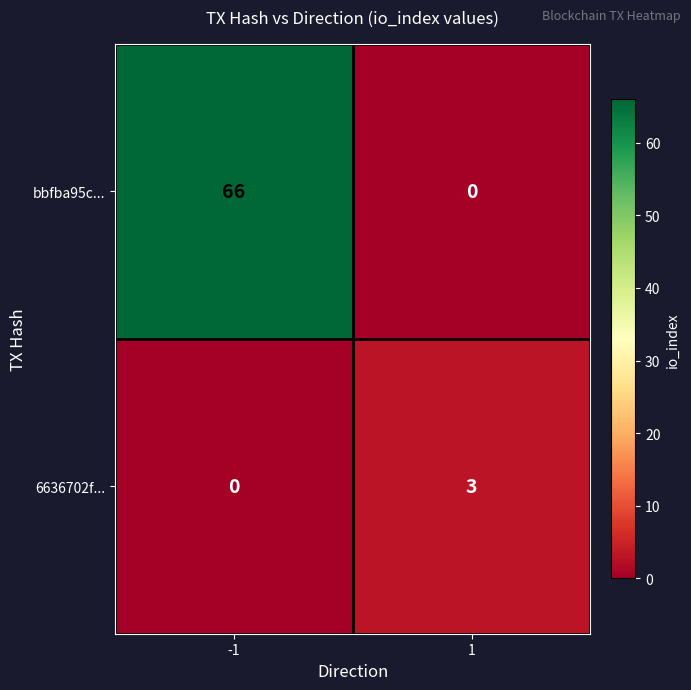

Reading left to right, list all the values displayed in this chart.

bbfba95c...: 66	0
6636702f...: 0	3